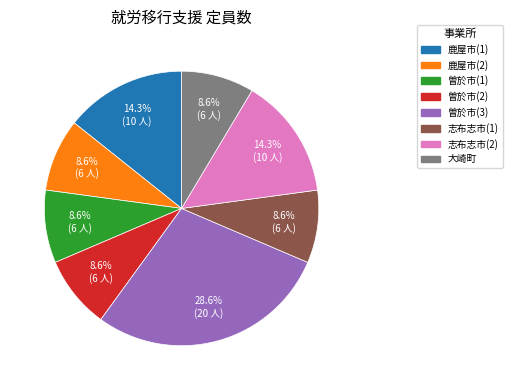

Is there a majority slice in this chart?

No